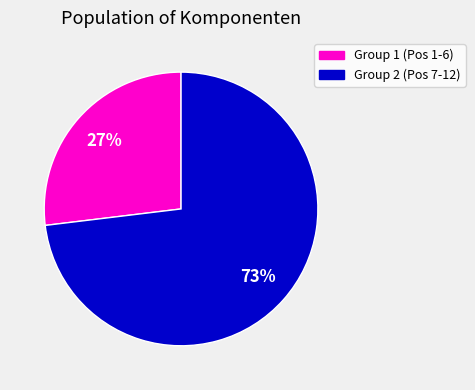

Does any single category account for the majority?

Yes